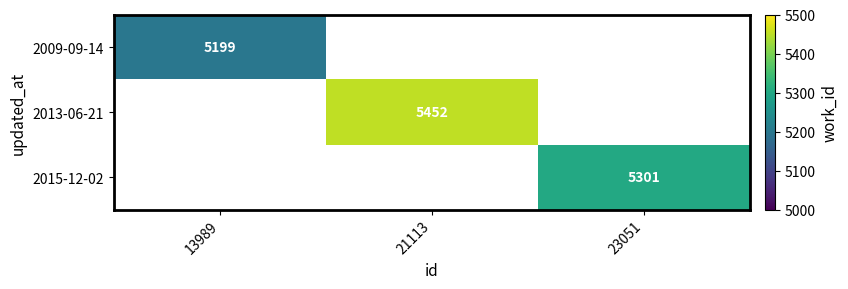

The 2015-12-02 series shows 1729 at 23051. True or false?

False